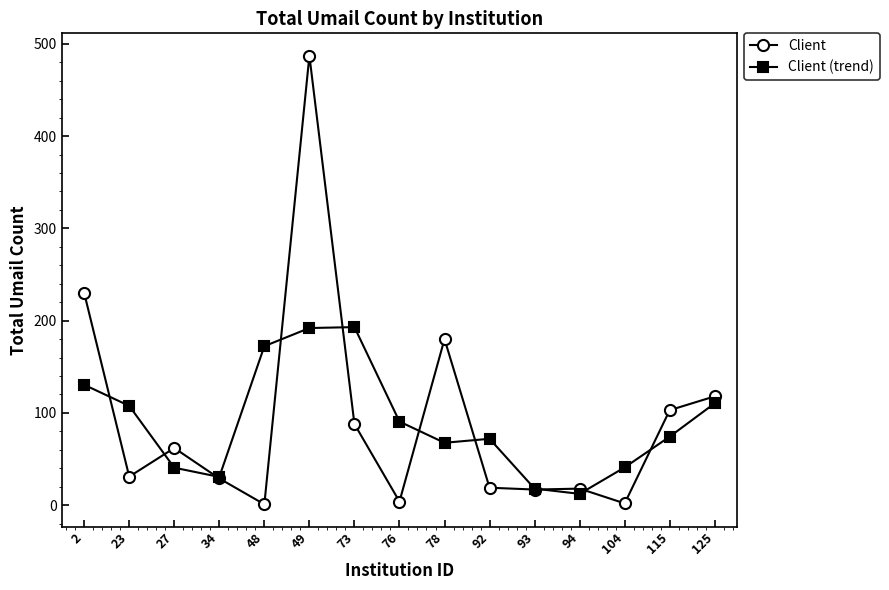

True or false: Client (trend) has a value of 30.7 at 34.

True